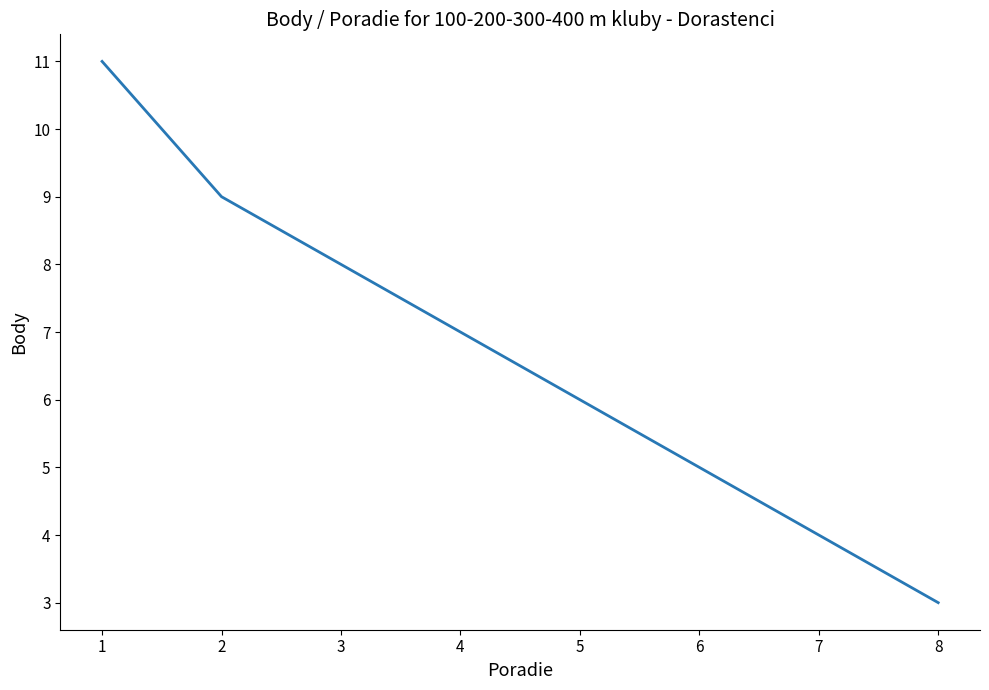

The chart shows a value of 6 at 7. True or false?

False